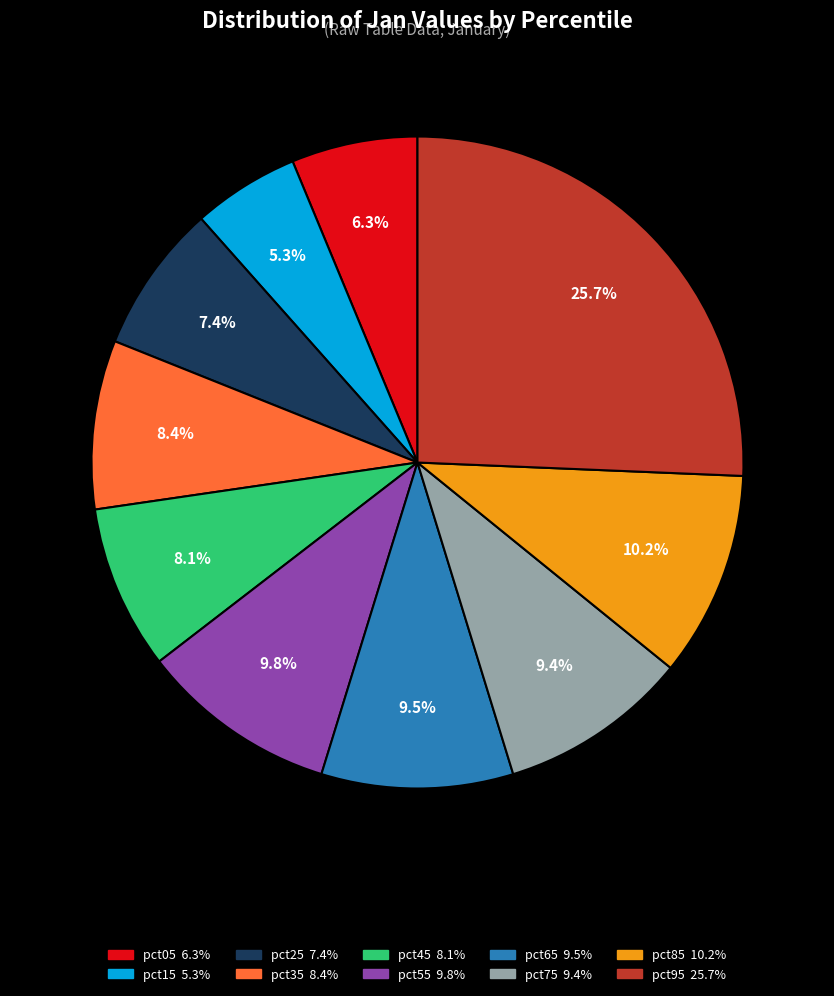

How many segments does this pie chart have?

10